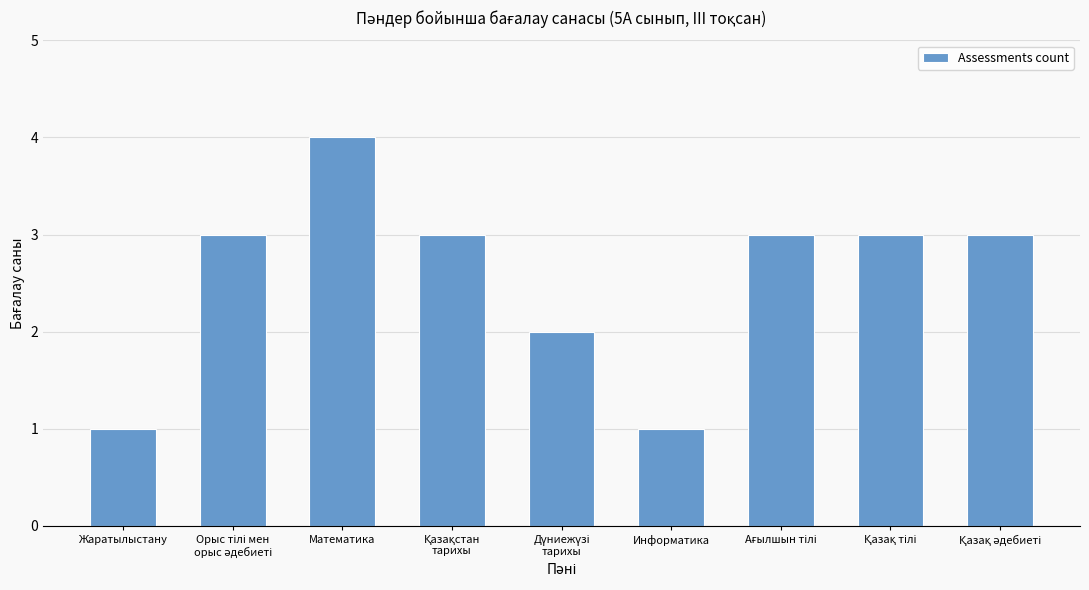

What is the average value?

3